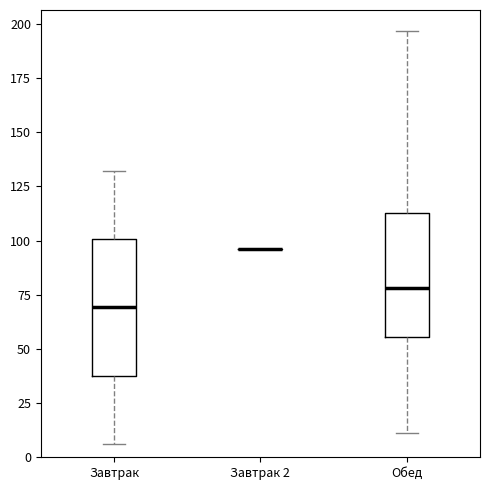

Reading left to right, transcribe this box plot: for each box, give where its median line is, the range the box spans, and where its two whiskers end, as read against the y-axis. The values are not printed on the chart, so give them approximately, as read against the axis.

Завтрак: median 70, box 40 to 100, whiskers 5 to 130
Завтрак 2: box collapsed to a line at 95, whiskers 95 to 95
Обед: median 80, box 55 to 115, whiskers 10 to 195